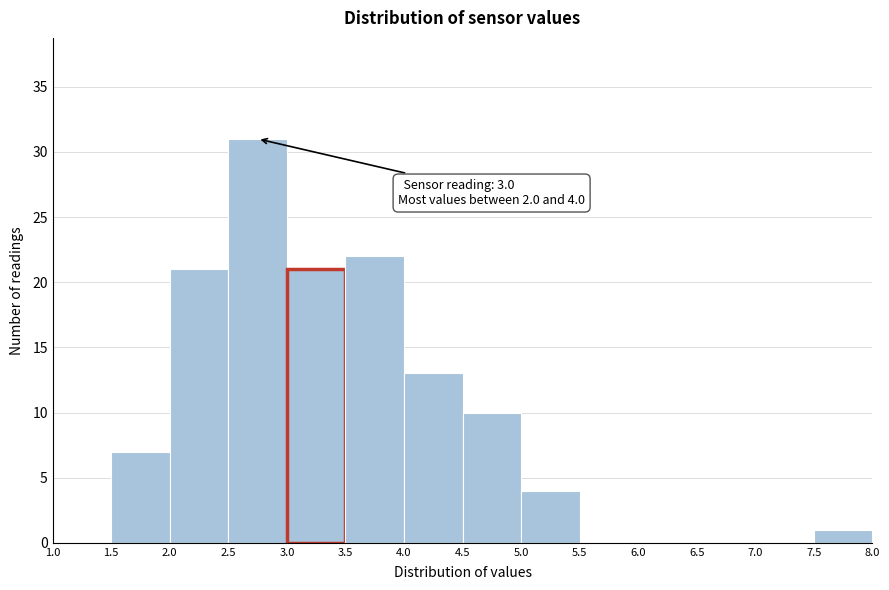

Over which range of the x-axis is the bar tallest?

2.5 to 3.0